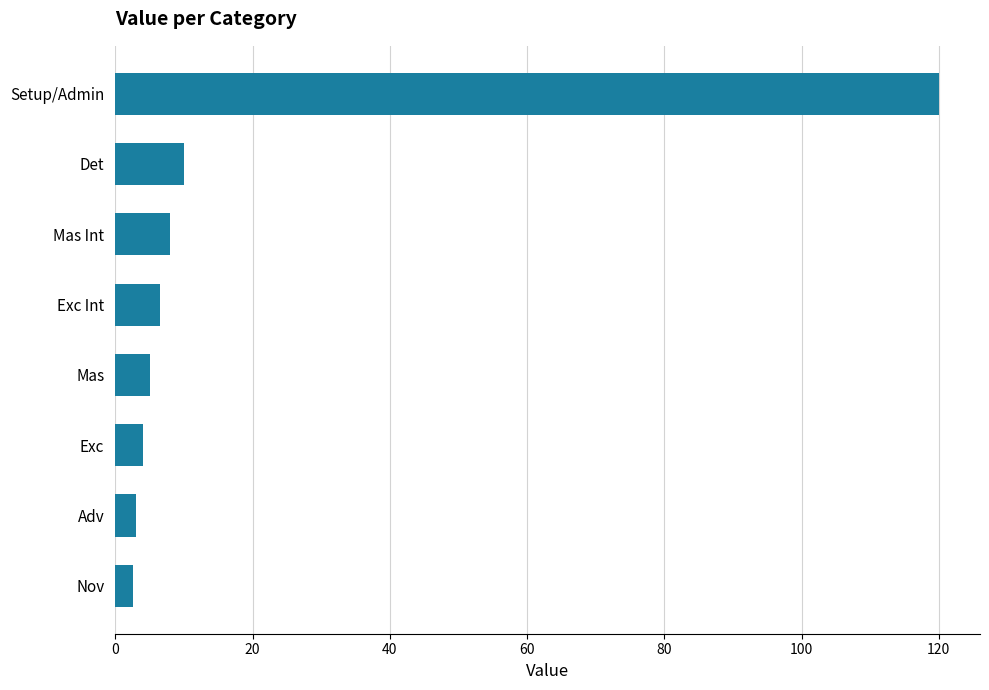

Does the chart contain stacked bars?

No